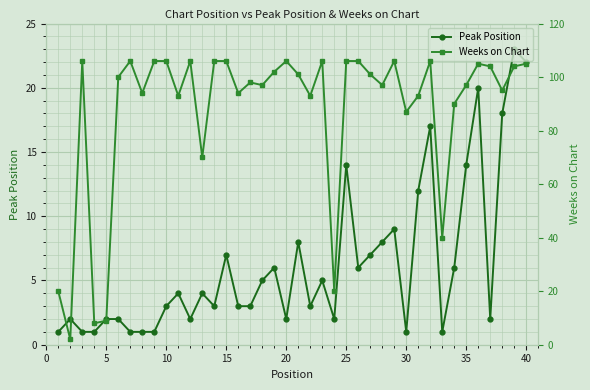

Read the Peak Position value at 40, to the nearest 10.

20